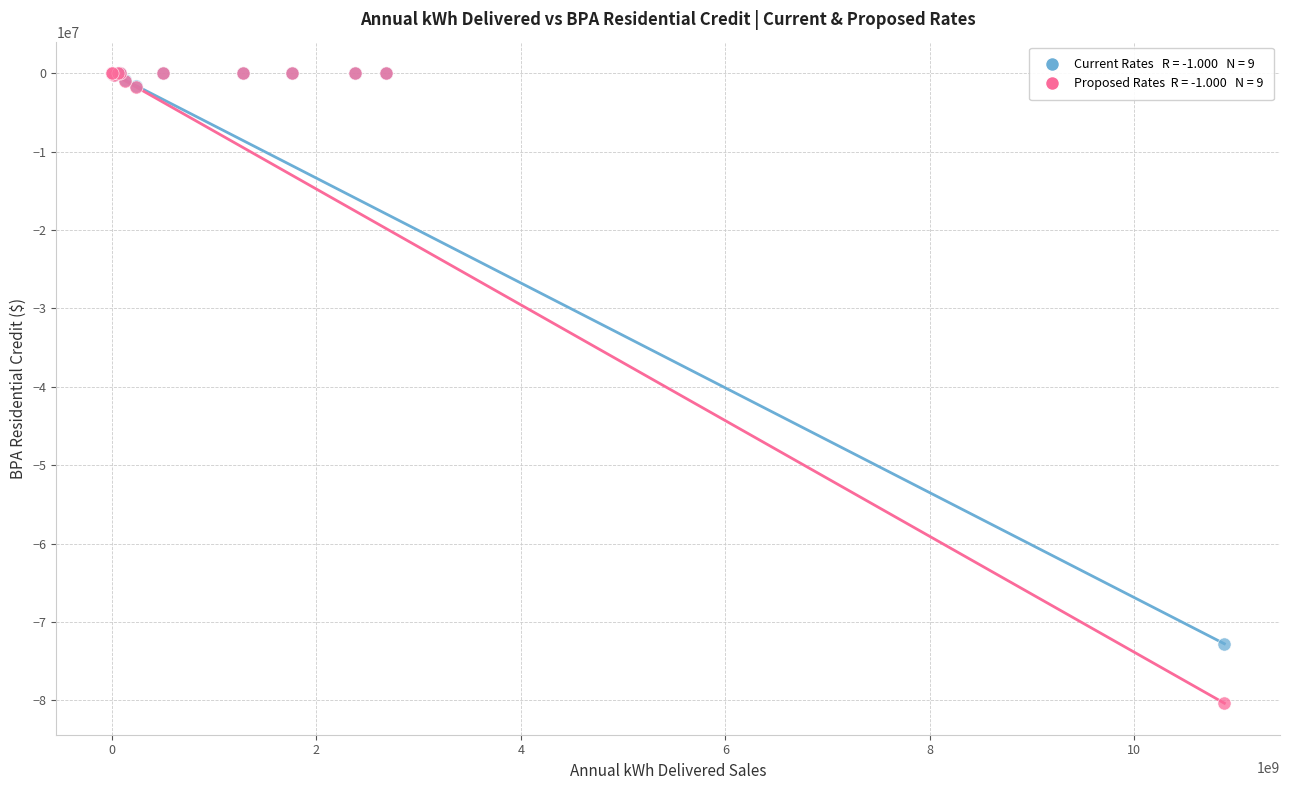

Across all series, what Y value is closest to -40182000?

-72781000